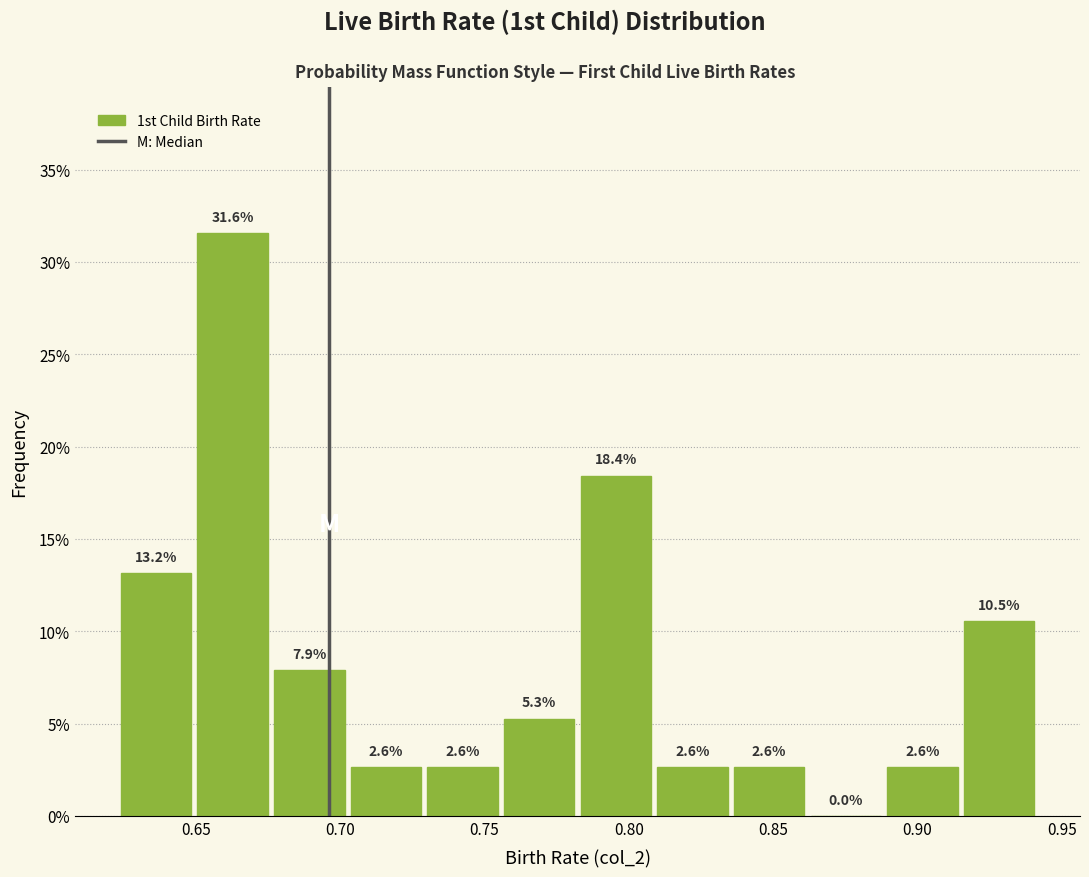

Reading left to right, transcribe this chart: for each bar, give the range it covers on the x-axis and its height. The bar edges are not printed on the chart, so give them approximately, as read against the axis.

0.625 to 0.650: 13.2
0.650 to 0.675: 31.6
0.675 to 0.705: 7.9
0.705 to 0.730: 2.6
0.730 to 0.755: 2.6
0.755 to 0.785: 5.3
0.785 to 0.810: 18.4
0.810 to 0.835: 2.6
0.835 to 0.865: 2.6
0.865 to 0.890: 0.0
0.890 to 0.915: 2.6
0.915 to 0.945: 10.5